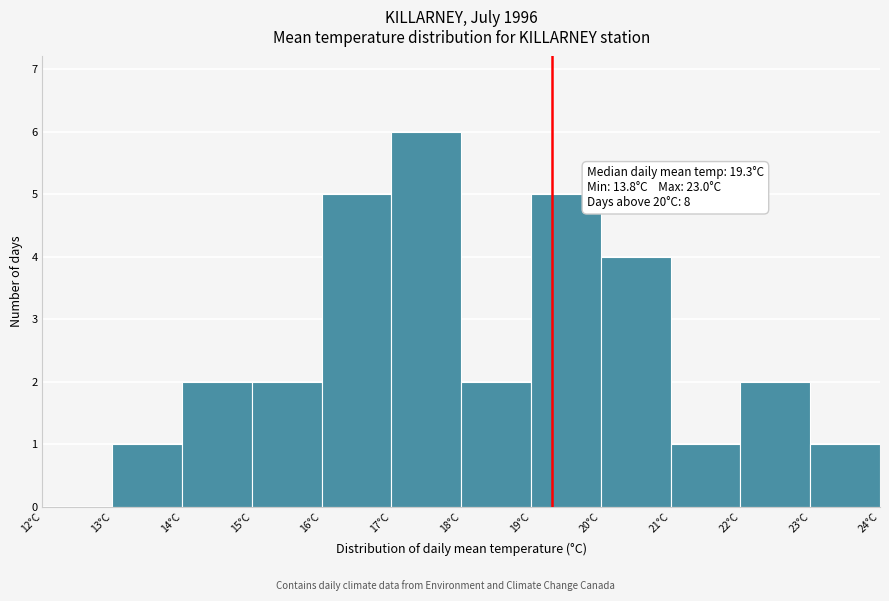

Which range on the x-axis has the tallest bar?

17 to 18